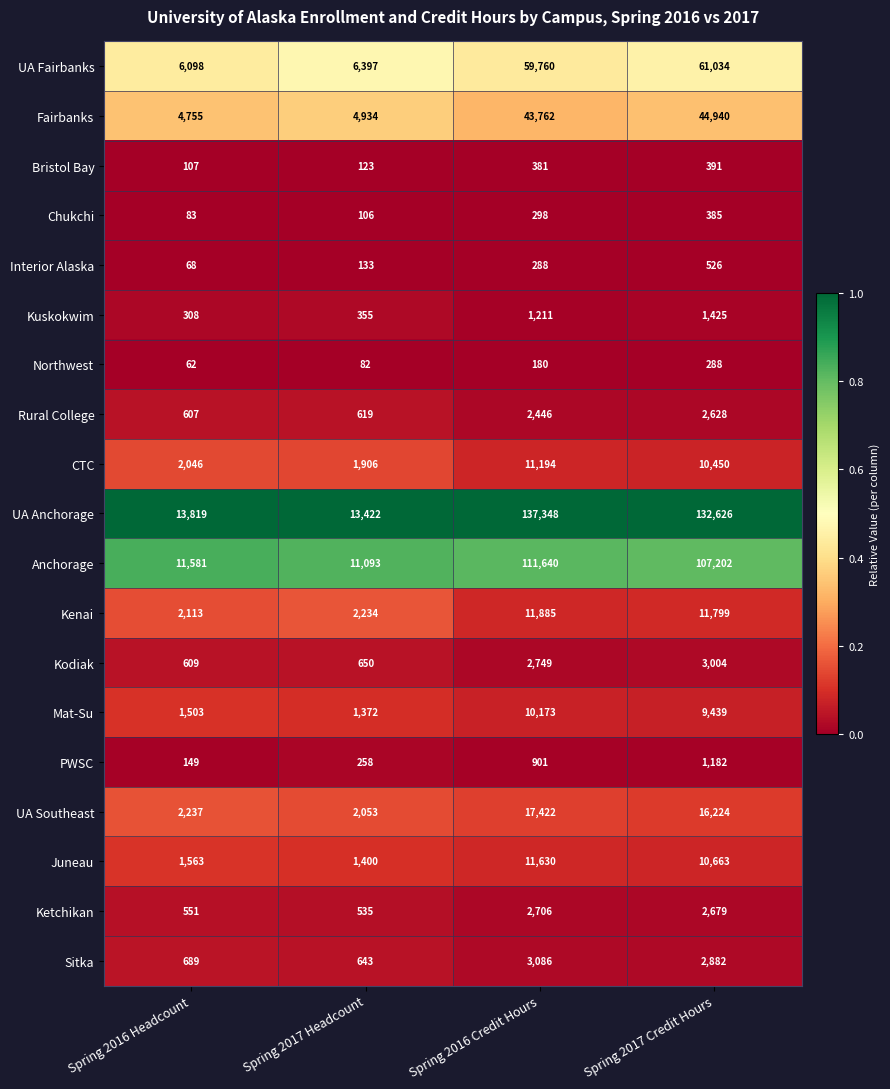

Is it true that Anchorage equals 111640 at Spring 2016 Credit Hours?

True